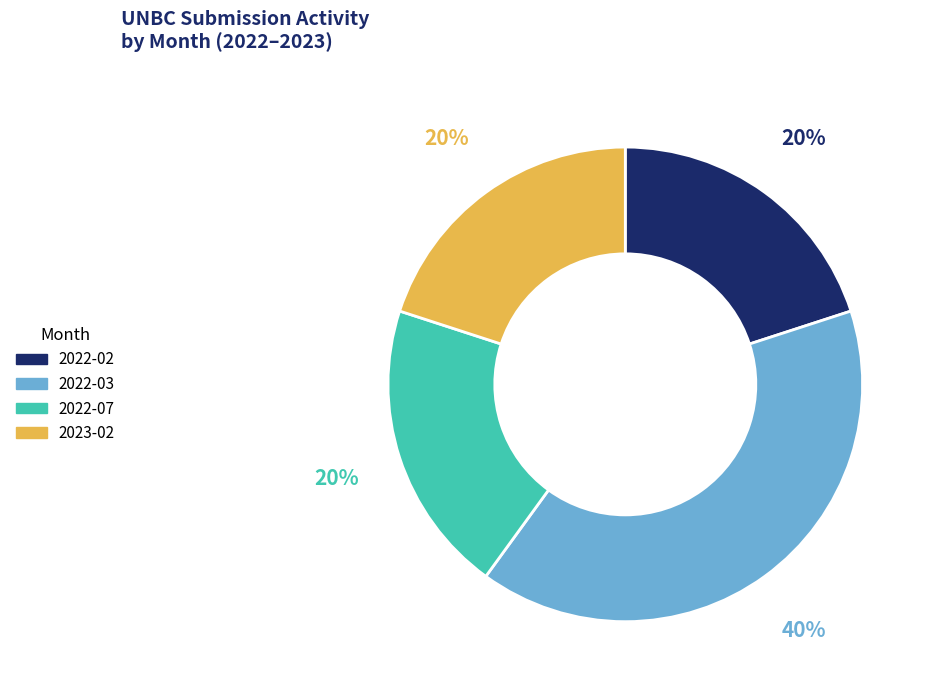

Do 2023-02 and 2022-02 together represent more than half of the pie?

No